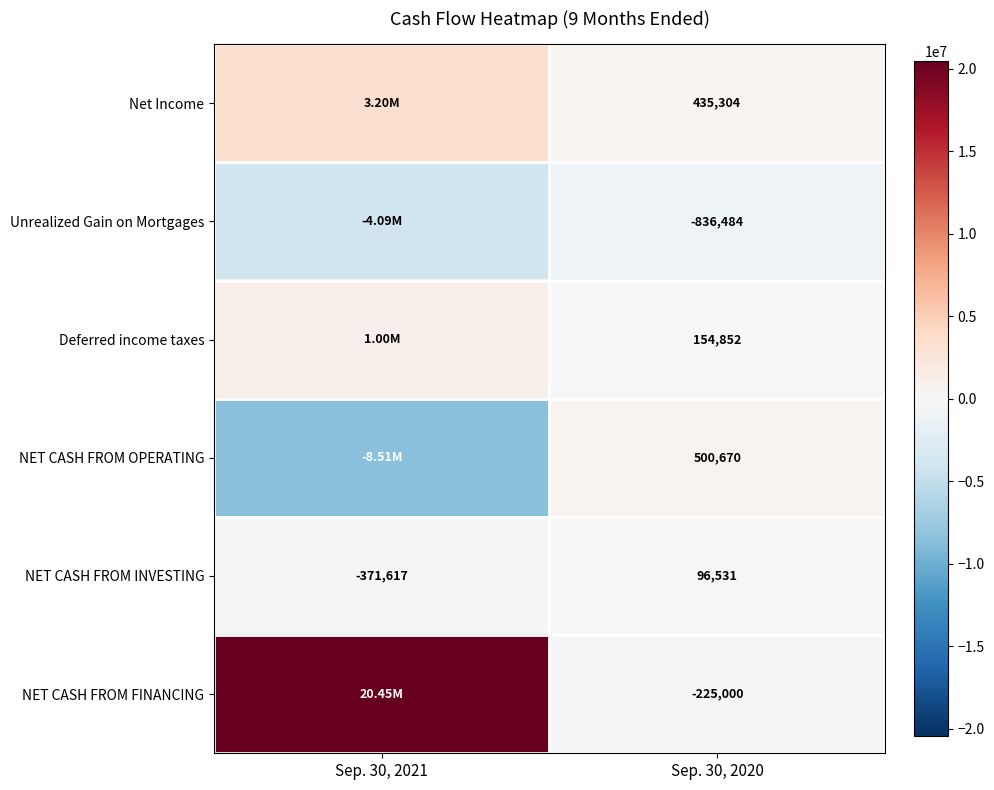

List the labels in order of NET CASH FROM INVESTING value, smallest first.

Sep. 30, 2021, Sep. 30, 2020